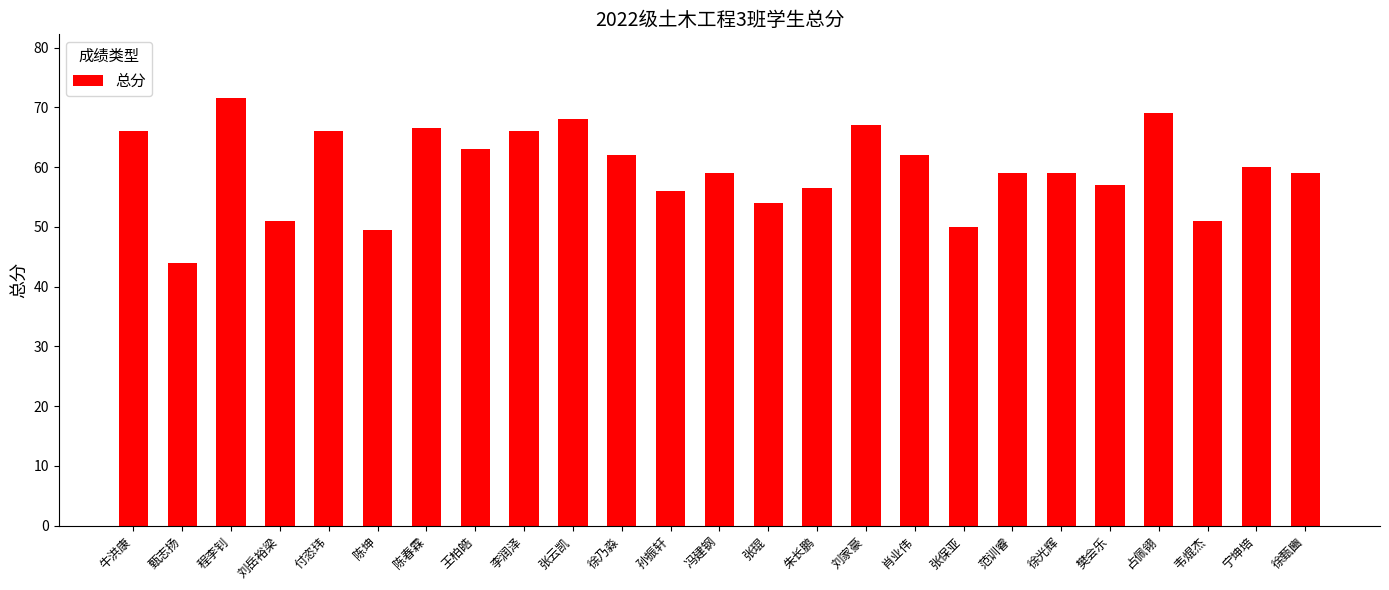

Reading left to right, transcribe all the data shown in this chart.

牛洪康=66.0	甄志扬=44.0	程李钊=71.5	刘岳裕梁=51.0	付恣玮=66.0	陈坤=49.5	陈春霖=66.5	王柏皓=63.0	李润泽=66.0	张云凯=68.0	徐乃淼=62.0	孙振轩=56.0	冯建钢=59.0	张琨=54.0	朱长鹏=56.5	刘家豪=67.0	肖业伟=62.0	张保亚=50.0	范训睿=59.0	徐光辉=59.0	樊会乐=57.0	占佩翎=69.0	韦焜杰=51.0	宁坤培=60.0	徐甄豳=59.0